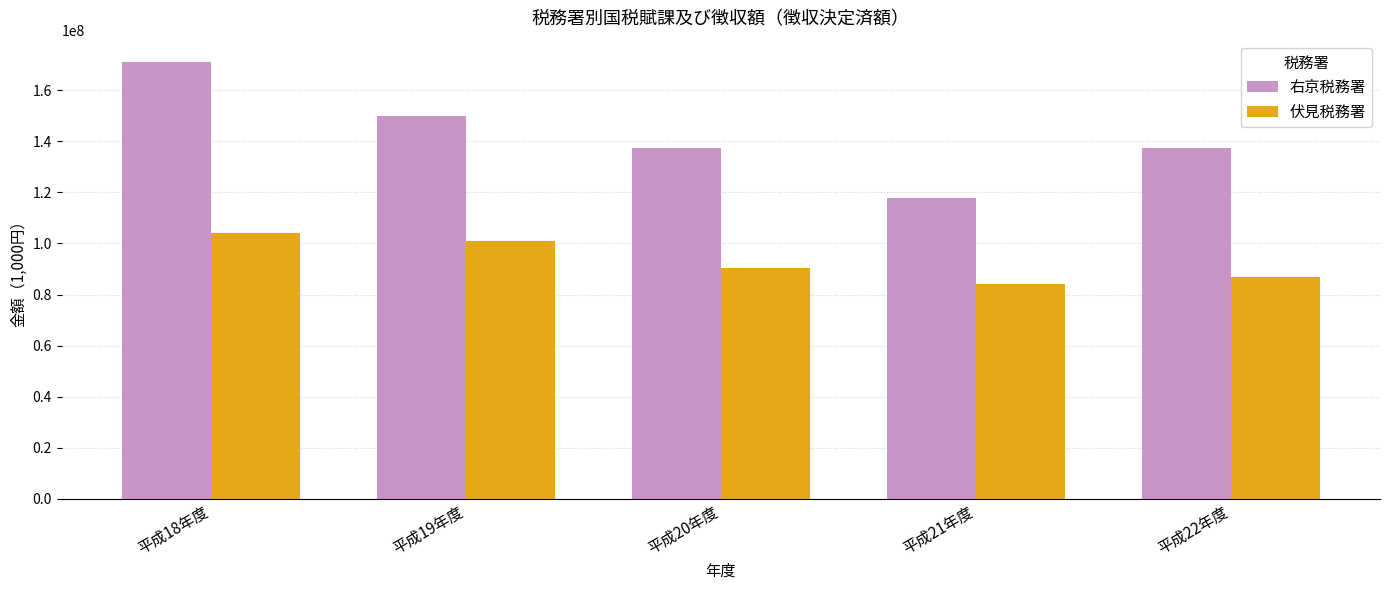

What is the total value across all series at 平成22年度?

224019945